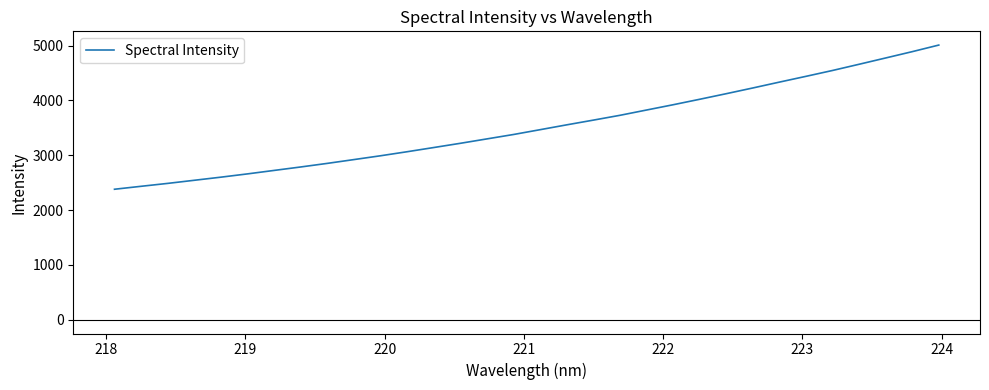

What is the smallest value displayed?

2381.0